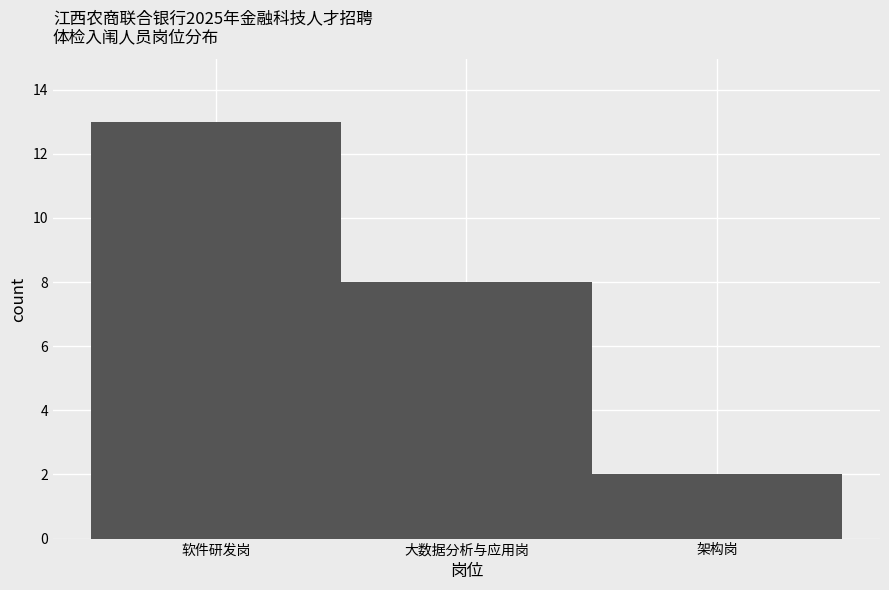

Reading left to right, extract all data points from this chart.

软件研发岗=13	大数据分析与应用岗=8	架构岗=2